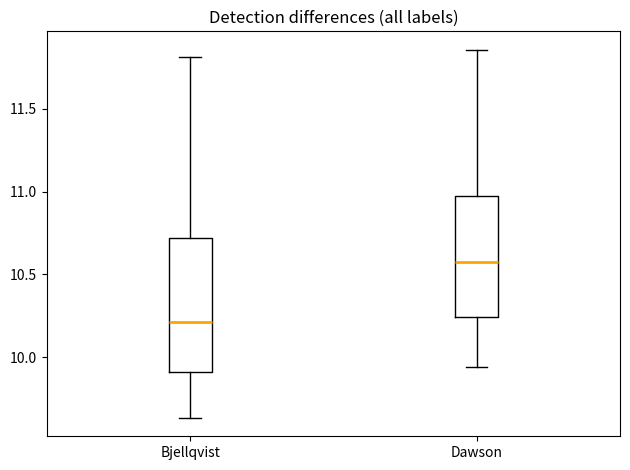

Which box's median line is the lowest?

Bjellqvist